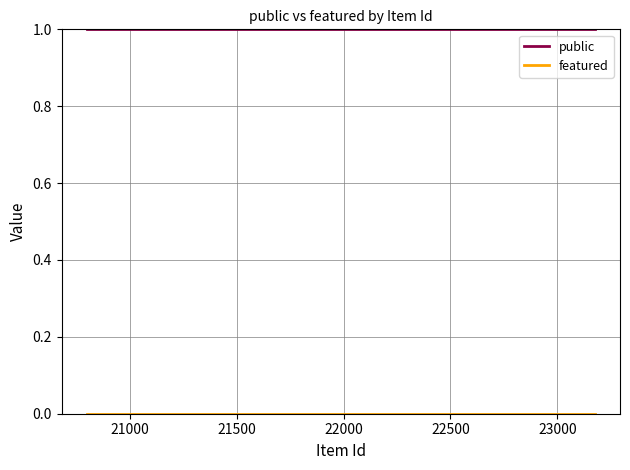

How many lines are shown in the chart?

2